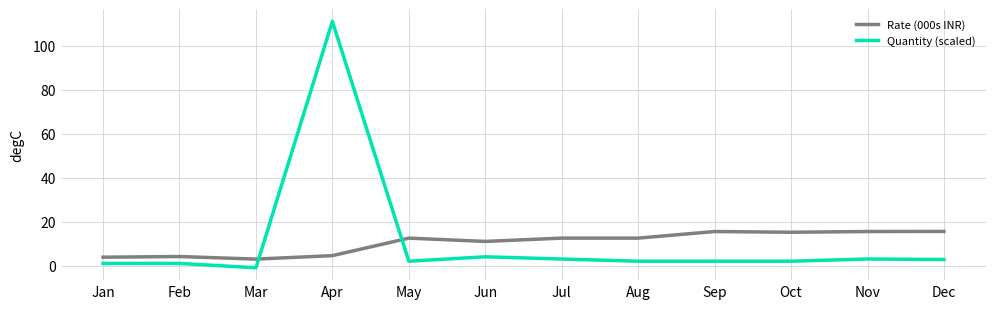

At which category does Quantity (scaled) reach its first local valley?

Mar